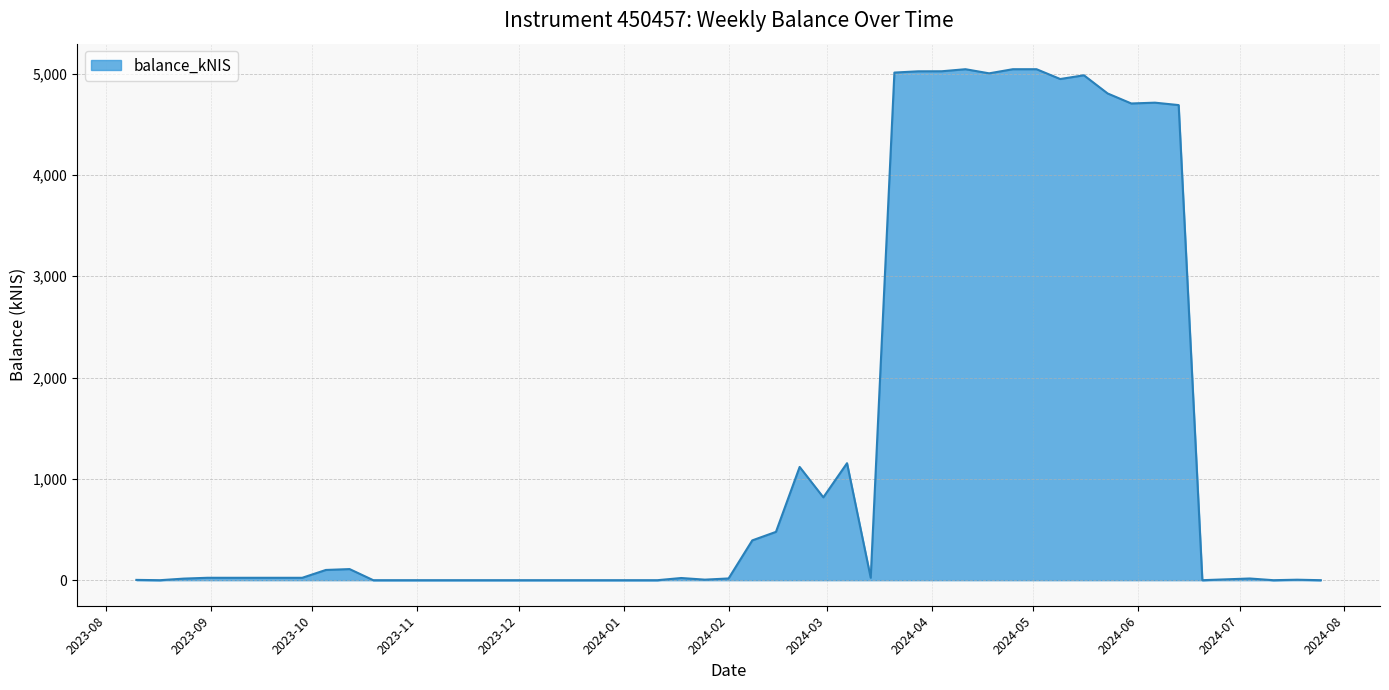

What is the maximum value shown in the chart?

5043.1